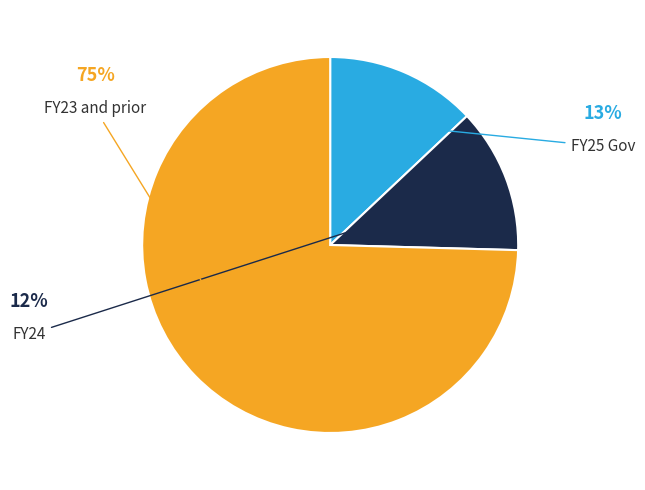

Is there any slice that represents more than half of the pie?

Yes